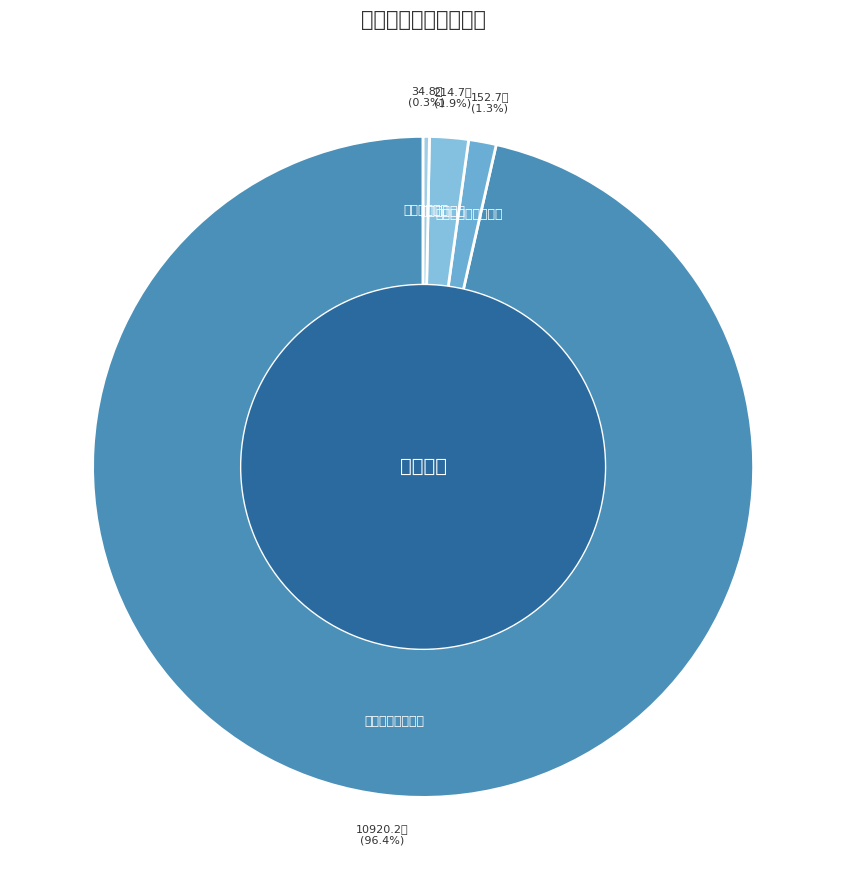

Which slice represents more than half of the pie?

一般公共服务支出